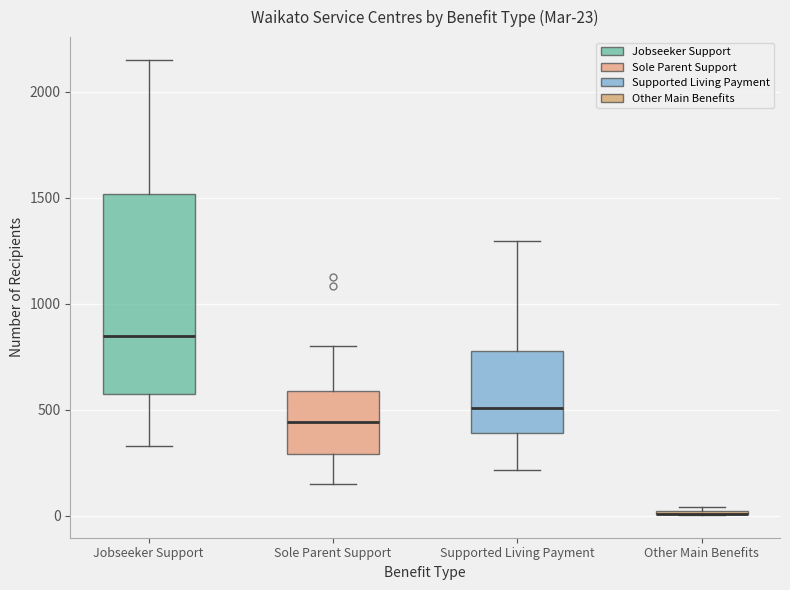

Comparing the boxes themselves (not the whiskers), which one is the tallest?

Jobseeker Support